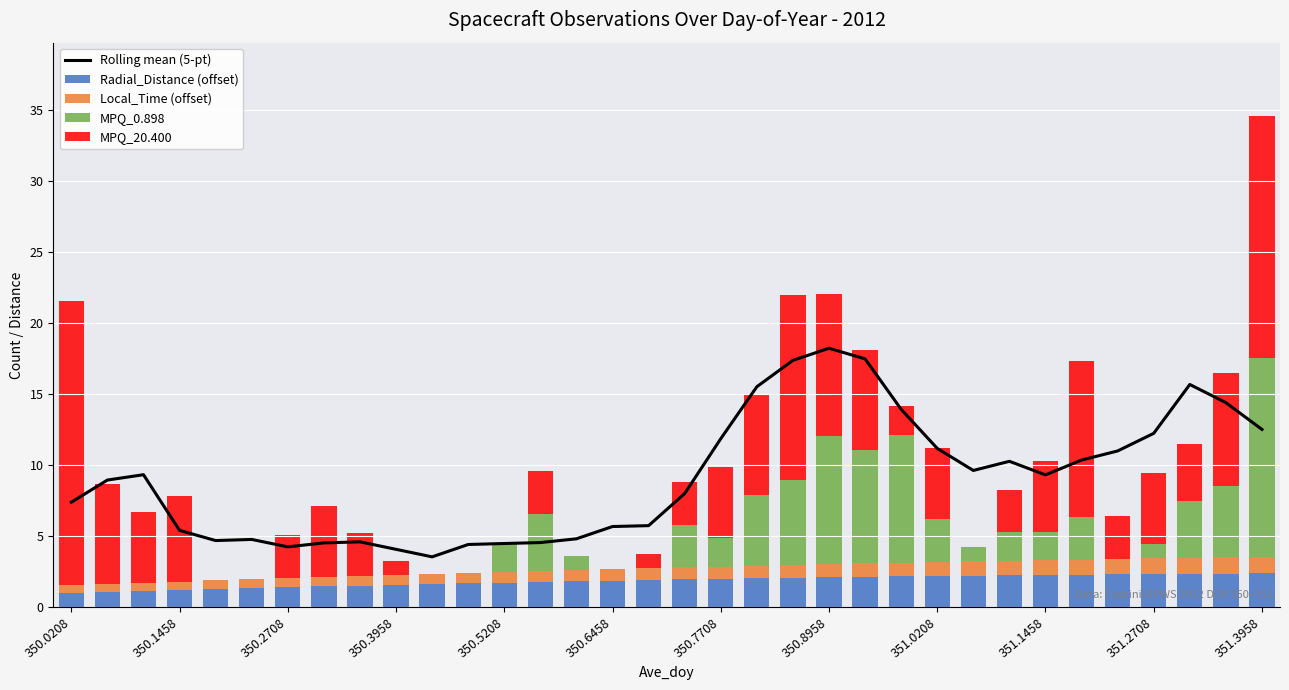

The Radial_Distance (offset) series shows 3.6 at 350.8958. True or false?

False